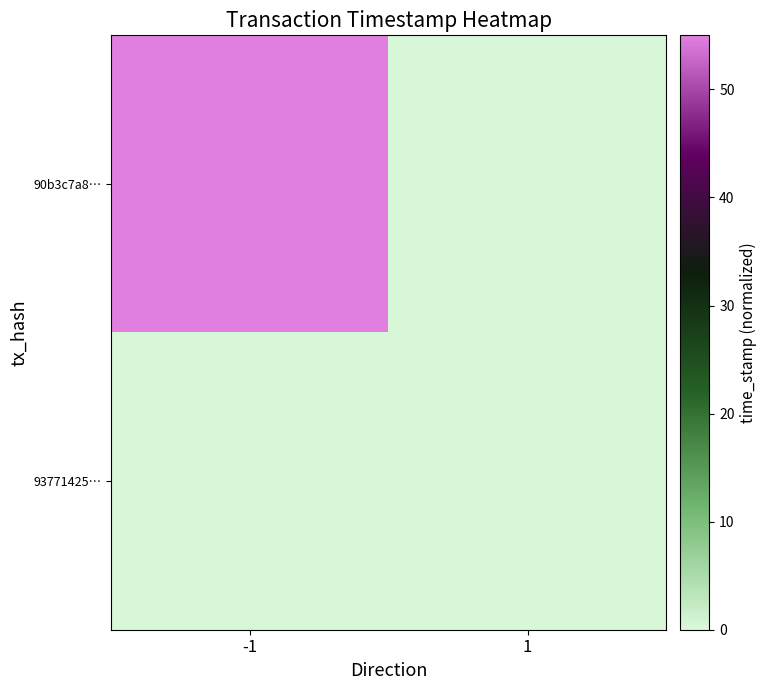

At how many categories does at least one series exceed 4?

1